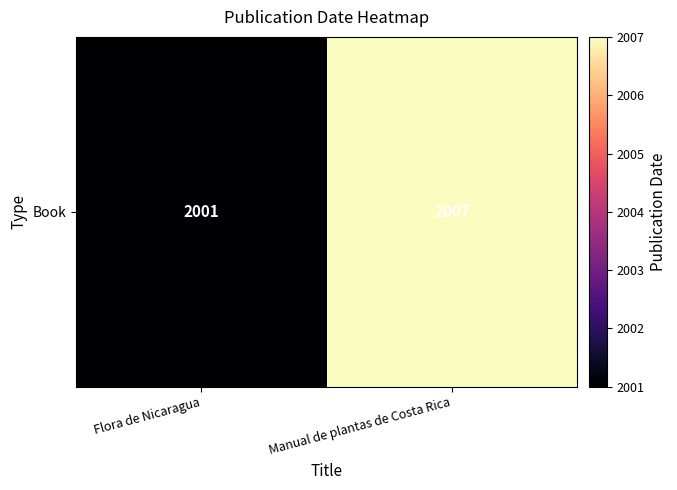

What is the sum of all values?

4008